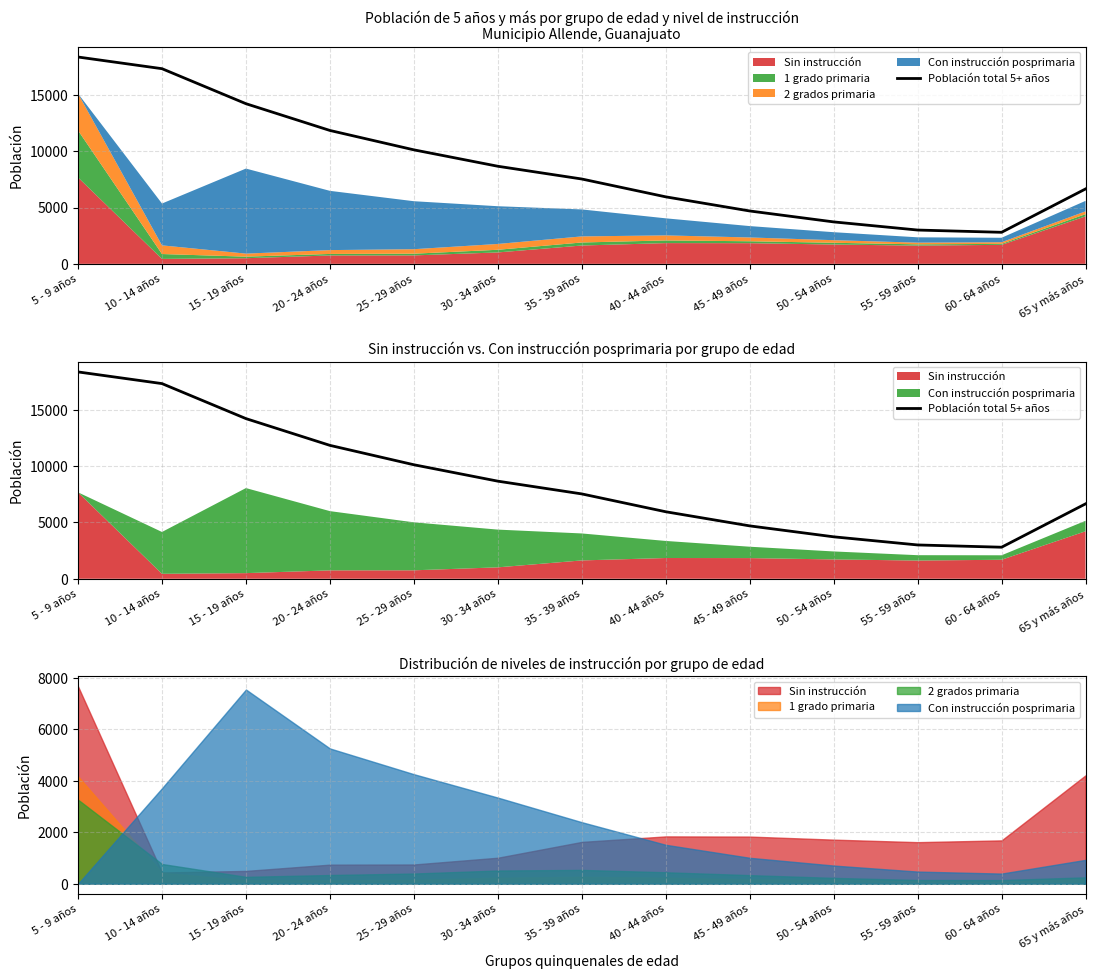

List the labels in order of value, largest first.

5 - 9 años, 10 - 14 años, 15 - 19 años, 20 - 24 años, 25 - 29 años, 30 - 34 años, 35 - 39 años, 65 y más años, 40 - 44 años, 45 - 49 años, 50 - 54 años, 55 - 59 años, 60 - 64 años